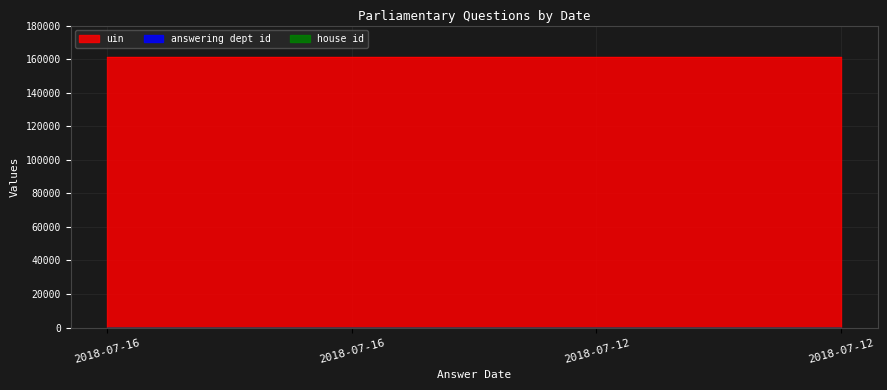

Is the value of house id at 2018-07-16 greater than the value of uin at 2018-07-12?

No